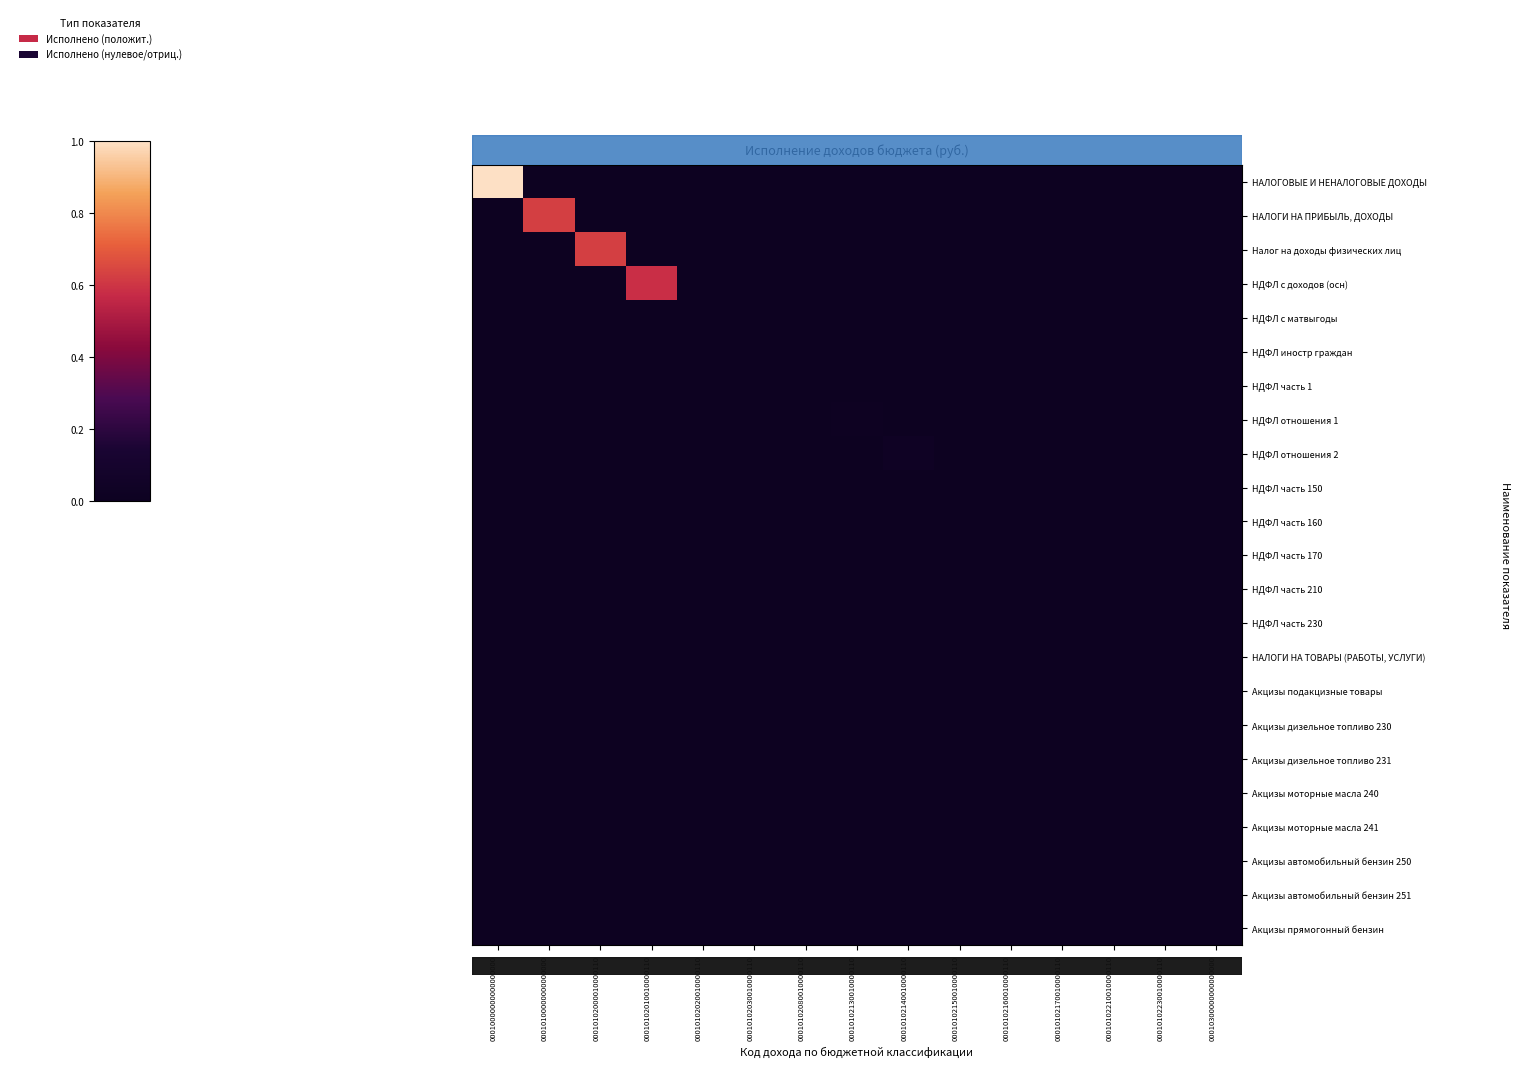

Reading right to left, transcribe all the data shown in this chart.

НАЛОГОВЫЕ И НЕНАЛОГОВЫЕ ДОХОДЫ: 00010300000000000000=0.0	00010102230010000110=0.0	00010102210010000110=0.0	00010102170010000110=0.0	00010102160010000110=0.0	00010102150010000110=0.0	00010102140010000110=0.0	00010102130010000110=0.0	00010102080010000110=0.0	00010102030010000110=0.0	00010102020010000110=0.0	00010102010010000110=0.0	00010102000010000110=0.0	00010100000000000000=0.0	00010000000000000000=1.0
НАЛОГИ НА ПРИБЫЛЬ, ДОХОДЫ: 00010300000000000000=0.0	00010102230010000110=0.0	00010102210010000110=0.0	00010102170010000110=0.0	00010102160010000110=0.0	00010102150010000110=0.0	00010102140010000110=0.0	00010102130010000110=0.0	00010102080010000110=0.0	00010102030010000110=0.0	00010102020010000110=0.0	00010102010010000110=0.0	00010102000010000110=0.0	00010100000000000000=0.6	00010000000000000000=0.0
Налог на доходы физических лиц: 00010300000000000000=0.0	00010102230010000110=0.0	00010102210010000110=0.0	00010102170010000110=0.0	00010102160010000110=0.0	00010102150010000110=0.0	00010102140010000110=0.0	00010102130010000110=0.0	00010102080010000110=0.0	00010102030010000110=0.0	00010102020010000110=0.0	00010102010010000110=0.0	00010102000010000110=0.6	00010100000000000000=0.0	00010000000000000000=0.0
НДФЛ с доходов (осн): 00010300000000000000=0.0	00010102230010000110=0.0	00010102210010000110=0.0	00010102170010000110=0.0	00010102160010000110=0.0	00010102150010000110=0.0	00010102140010000110=0.0	00010102130010000110=0.0	00010102080010000110=0.0	00010102030010000110=0.0	00010102020010000110=0.0	00010102010010000110=0.6	00010102000010000110=0.0	00010100000000000000=0.0	00010000000000000000=0.0
НДФЛ с матвыгоды: 00010300000000000000=0.0	00010102230010000110=0.0	00010102210010000110=0.0	00010102170010000110=0.0	00010102160010000110=0.0	00010102150010000110=0.0	00010102140010000110=0.0	00010102130010000110=0.0	00010102080010000110=0.0	00010102030010000110=0.0	00010102020010000110=0.0	00010102010010000110=0.0	00010102000010000110=0.0	00010100000000000000=0.0	00010000000000000000=0.0
НДФЛ иностр граждан: 00010300000000000000=0.0	00010102230010000110=0.0	00010102210010000110=0.0	00010102170010000110=0.0	00010102160010000110=0.0	00010102150010000110=0.0	00010102140010000110=0.0	00010102130010000110=0.0	00010102080010000110=0.0	00010102030010000110=0.0	00010102020010000110=0.0	00010102010010000110=0.0	00010102000010000110=0.0	00010100000000000000=0.0	00010000000000000000=0.0
НДФЛ часть 1: 00010300000000000000=0.0	00010102230010000110=0.0	00010102210010000110=0.0	00010102170010000110=0.0	00010102160010000110=0.0	00010102150010000110=0.0	00010102140010000110=0.0	00010102130010000110=0.0	00010102080010000110=0.0	00010102030010000110=0.0	00010102020010000110=0.0	00010102010010000110=0.0	00010102000010000110=0.0	00010100000000000000=0.0	00010000000000000000=0.0
НДФЛ отношения 1: 00010300000000000000=0.0	00010102230010000110=0.0	00010102210010000110=0.0	00010102170010000110=0.0	00010102160010000110=0.0	00010102150010000110=0.0	00010102140010000110=0.0	00010102130010000110=0.0	00010102080010000110=0.0	00010102030010000110=0.0	00010102020010000110=0.0	00010102010010000110=0.0	00010102000010000110=0.0	00010100000000000000=0.0	00010000000000000000=0.0
НДФЛ отношения 2: 00010300000000000000=0.0	00010102230010000110=0.0	00010102210010000110=0.0	00010102170010000110=0.0	00010102160010000110=0.0	00010102150010000110=0.0	00010102140010000110=0.0	00010102130010000110=0.0	00010102080010000110=0.0	00010102030010000110=0.0	00010102020010000110=0.0	00010102010010000110=0.0	00010102000010000110=0.0	00010100000000000000=0.0	00010000000000000000=0.0
НДФЛ часть 150: 00010300000000000000=0.0	00010102230010000110=0.0	00010102210010000110=0.0	00010102170010000110=0.0	00010102160010000110=0.0	00010102150010000110=0.0	00010102140010000110=0.0	00010102130010000110=0.0	00010102080010000110=0.0	00010102030010000110=0.0	00010102020010000110=0.0	00010102010010000110=0.0	00010102000010000110=0.0	00010100000000000000=0.0	00010000000000000000=0.0
НДФЛ часть 160: 00010300000000000000=0.0	00010102230010000110=0.0	00010102210010000110=0.0	00010102170010000110=0.0	00010102160010000110=0.0	00010102150010000110=0.0	00010102140010000110=0.0	00010102130010000110=0.0	00010102080010000110=0.0	00010102030010000110=0.0	00010102020010000110=0.0	00010102010010000110=0.0	00010102000010000110=0.0	00010100000000000000=0.0	00010000000000000000=0.0
НДФЛ часть 170: 00010300000000000000=0.0	00010102230010000110=0.0	00010102210010000110=0.0	00010102170010000110=0.0	00010102160010000110=0.0	00010102150010000110=0.0	00010102140010000110=0.0	00010102130010000110=0.0	00010102080010000110=0.0	00010102030010000110=0.0	00010102020010000110=0.0	00010102010010000110=0.0	00010102000010000110=0.0	00010100000000000000=0.0	00010000000000000000=0.0
НДФЛ часть 210: 00010300000000000000=0.0	00010102230010000110=0.0	00010102210010000110=0.0	00010102170010000110=0.0	00010102160010000110=0.0	00010102150010000110=0.0	00010102140010000110=0.0	00010102130010000110=0.0	00010102080010000110=0.0	00010102030010000110=0.0	00010102020010000110=0.0	00010102010010000110=0.0	00010102000010000110=0.0	00010100000000000000=0.0	00010000000000000000=0.0
НДФЛ часть 230: 00010300000000000000=0.0	00010102230010000110=0.0	00010102210010000110=0.0	00010102170010000110=0.0	00010102160010000110=0.0	00010102150010000110=0.0	00010102140010000110=0.0	00010102130010000110=0.0	00010102080010000110=0.0	00010102030010000110=0.0	00010102020010000110=0.0	00010102010010000110=0.0	00010102000010000110=0.0	00010100000000000000=0.0	00010000000000000000=0.0
НАЛОГИ НА ТОВАРЫ (РАБОТЫ, УСЛУГИ): 00010300000000000000=0.0	00010102230010000110=0.0	00010102210010000110=0.0	00010102170010000110=0.0	00010102160010000110=0.0	00010102150010000110=0.0	00010102140010000110=0.0	00010102130010000110=0.0	00010102080010000110=0.0	00010102030010000110=0.0	00010102020010000110=0.0	00010102010010000110=0.0	00010102000010000110=0.0	00010100000000000000=0.0	00010000000000000000=0.0
Акцизы подакцизные товары: 00010300000000000000=0.0	00010102230010000110=0.0	00010102210010000110=0.0	00010102170010000110=0.0	00010102160010000110=0.0	00010102150010000110=0.0	00010102140010000110=0.0	00010102130010000110=0.0	00010102080010000110=0.0	00010102030010000110=0.0	00010102020010000110=0.0	00010102010010000110=0.0	00010102000010000110=0.0	00010100000000000000=0.0	00010000000000000000=0.0
Акцизы дизельное топливо 230: 00010300000000000000=0.0	00010102230010000110=0.0	00010102210010000110=0.0	00010102170010000110=0.0	00010102160010000110=0.0	00010102150010000110=0.0	00010102140010000110=0.0	00010102130010000110=0.0	00010102080010000110=0.0	00010102030010000110=0.0	00010102020010000110=0.0	00010102010010000110=0.0	00010102000010000110=0.0	00010100000000000000=0.0	00010000000000000000=0.0
Акцизы дизельное топливо 231: 00010300000000000000=0.0	00010102230010000110=0.0	00010102210010000110=0.0	00010102170010000110=0.0	00010102160010000110=0.0	00010102150010000110=0.0	00010102140010000110=0.0	00010102130010000110=0.0	00010102080010000110=0.0	00010102030010000110=0.0	00010102020010000110=0.0	00010102010010000110=0.0	00010102000010000110=0.0	00010100000000000000=0.0	00010000000000000000=0.0
Акцизы моторные масла 240: 00010300000000000000=0.0	00010102230010000110=0.0	00010102210010000110=0.0	00010102170010000110=0.0	00010102160010000110=0.0	00010102150010000110=0.0	00010102140010000110=0.0	00010102130010000110=0.0	00010102080010000110=0.0	00010102030010000110=0.0	00010102020010000110=0.0	00010102010010000110=0.0	00010102000010000110=0.0	00010100000000000000=0.0	00010000000000000000=0.0
Акцизы моторные масла 241: 00010300000000000000=0.0	00010102230010000110=0.0	00010102210010000110=0.0	00010102170010000110=0.0	00010102160010000110=0.0	00010102150010000110=0.0	00010102140010000110=0.0	00010102130010000110=0.0	00010102080010000110=0.0	00010102030010000110=0.0	00010102020010000110=0.0	00010102010010000110=0.0	00010102000010000110=0.0	00010100000000000000=0.0	00010000000000000000=0.0
Акцизы автомобильный бензин 250: 00010300000000000000=0.0	00010102230010000110=0.0	00010102210010000110=0.0	00010102170010000110=0.0	00010102160010000110=0.0	00010102150010000110=0.0	00010102140010000110=0.0	00010102130010000110=0.0	00010102080010000110=0.0	00010102030010000110=0.0	00010102020010000110=0.0	00010102010010000110=0.0	00010102000010000110=0.0	00010100000000000000=0.0	00010000000000000000=0.0
Акцизы автомобильный бензин 251: 00010300000000000000=0.0	00010102230010000110=0.0	00010102210010000110=0.0	00010102170010000110=0.0	00010102160010000110=0.0	00010102150010000110=0.0	00010102140010000110=0.0	00010102130010000110=0.0	00010102080010000110=0.0	00010102030010000110=0.0	00010102020010000110=0.0	00010102010010000110=0.0	00010102000010000110=0.0	00010100000000000000=0.0	00010000000000000000=0.0
Акцизы прямогонный бензин: 00010300000000000000=0.0	00010102230010000110=0.0	00010102210010000110=0.0	00010102170010000110=0.0	00010102160010000110=0.0	00010102150010000110=0.0	00010102140010000110=0.0	00010102130010000110=0.0	00010102080010000110=0.0	00010102030010000110=0.0	00010102020010000110=0.0	00010102010010000110=0.0	00010102000010000110=0.0	00010100000000000000=0.0	00010000000000000000=0.0